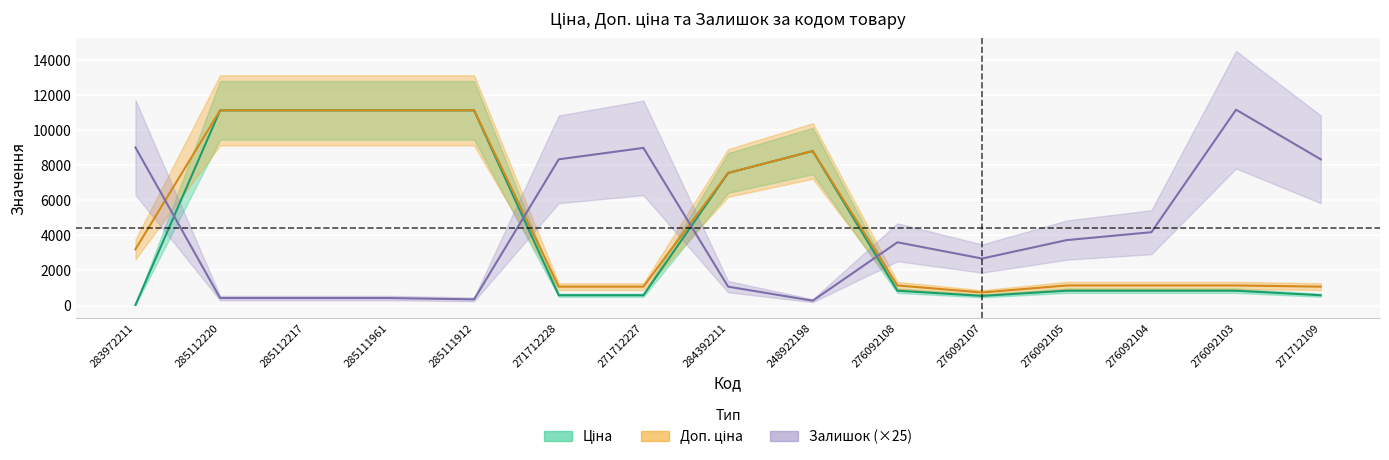

How many interior local valleys does the Доп. ціна series have?

1